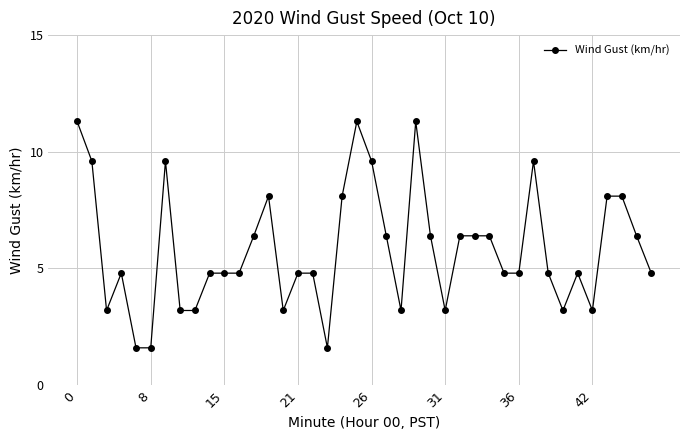

What is the greatest value displayed?

11.3